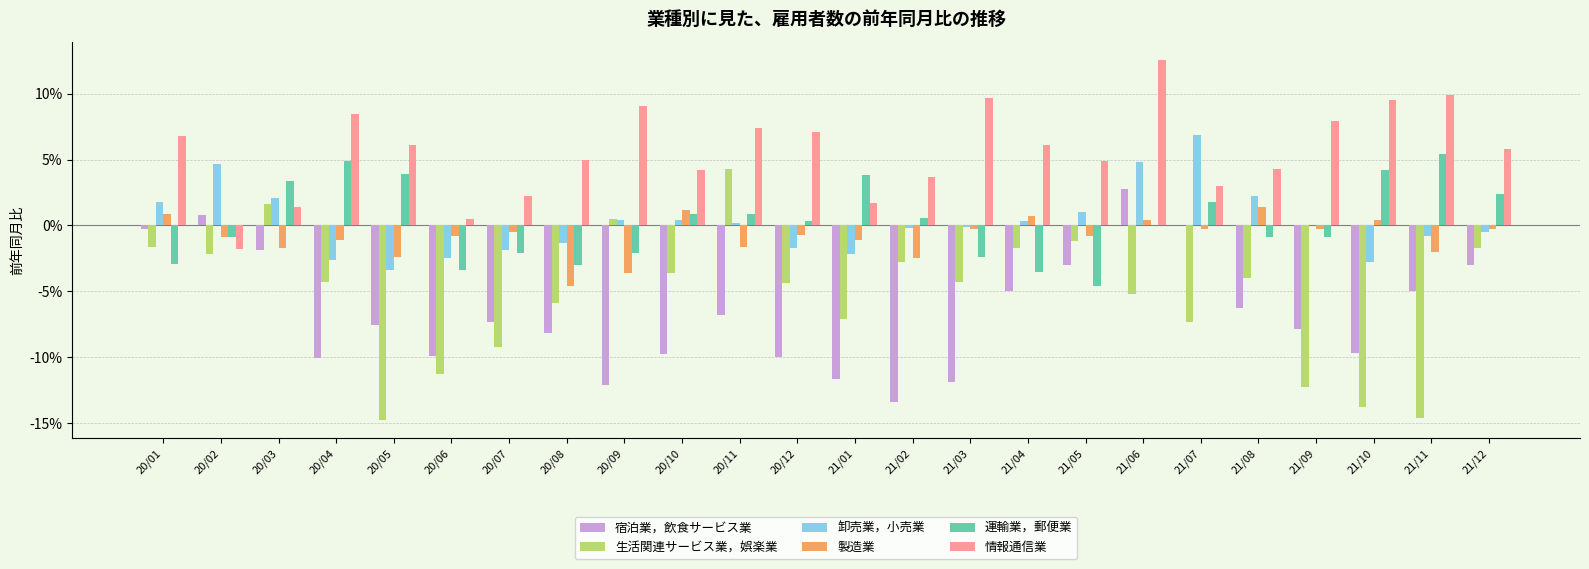

Does the chart contain stacked bars?

No